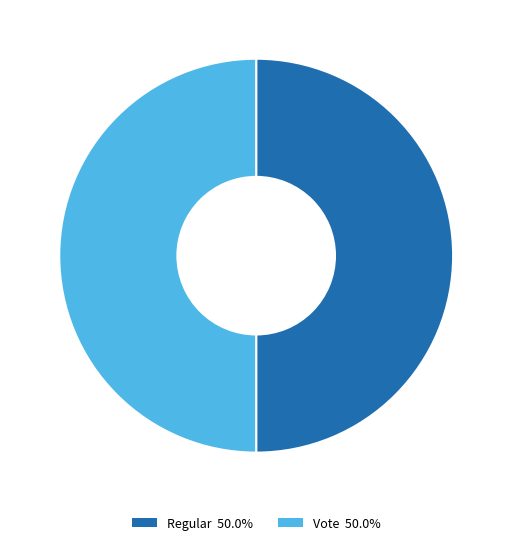

Is the sum of Vote 50.0% and Regular 50.0% greater than half?

Yes